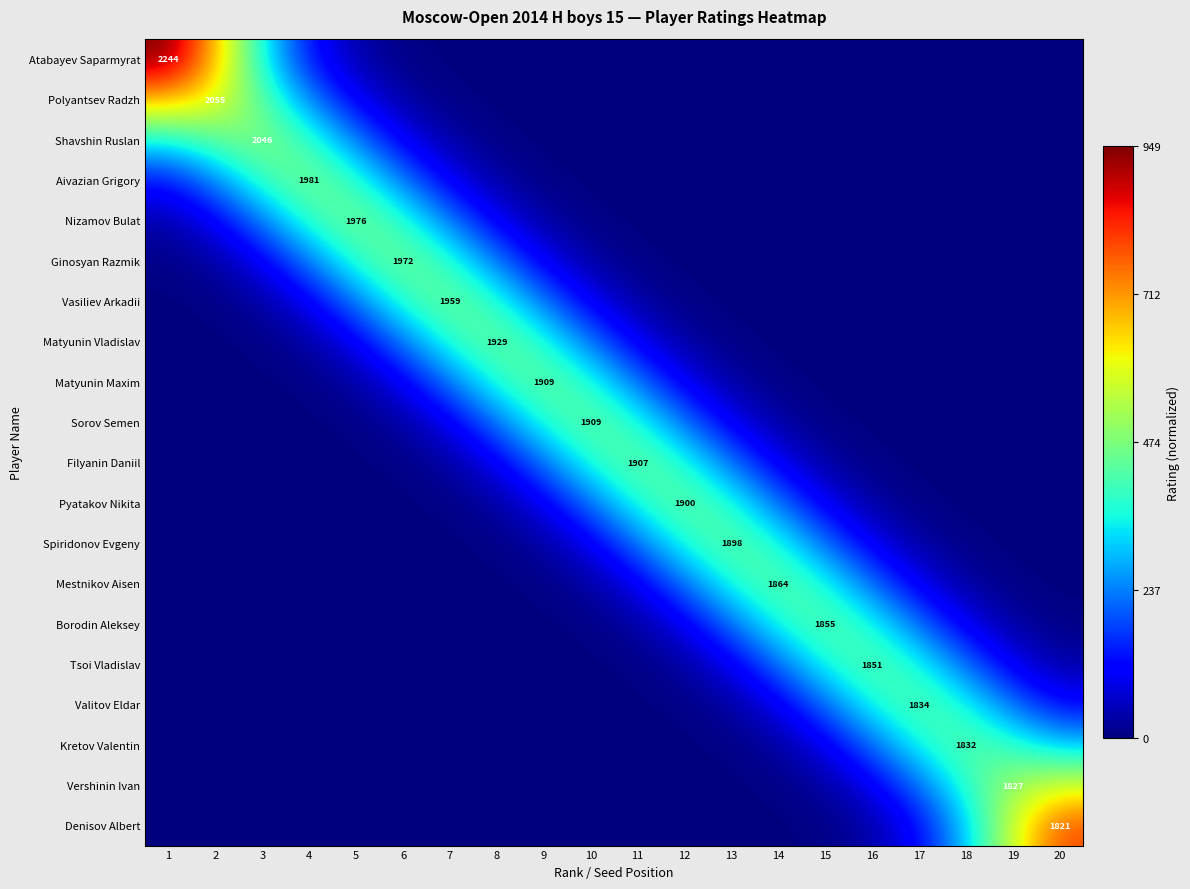

Rank the series by their maximum value, from highest to lowest.

Atabayev Saparmyrat, Denisov Albert, Polyantsev Radzh, Vershinin Ivan, Shavshin Ruslan, Aivazian Grigory, Nizamov Bulat, Ginosyan Razmik, Vasiliev Arkadii, Matyunin Vladislav, Matyunin Maxim, Sorov Semen, Filyanin Daniil, Pyatakov Nikita, Spiridonov Evgeny, Mestnikov Aisen, Borodin Aleksey, Kretov Valentin, Tsoi Vladislav, Valitov Eldar